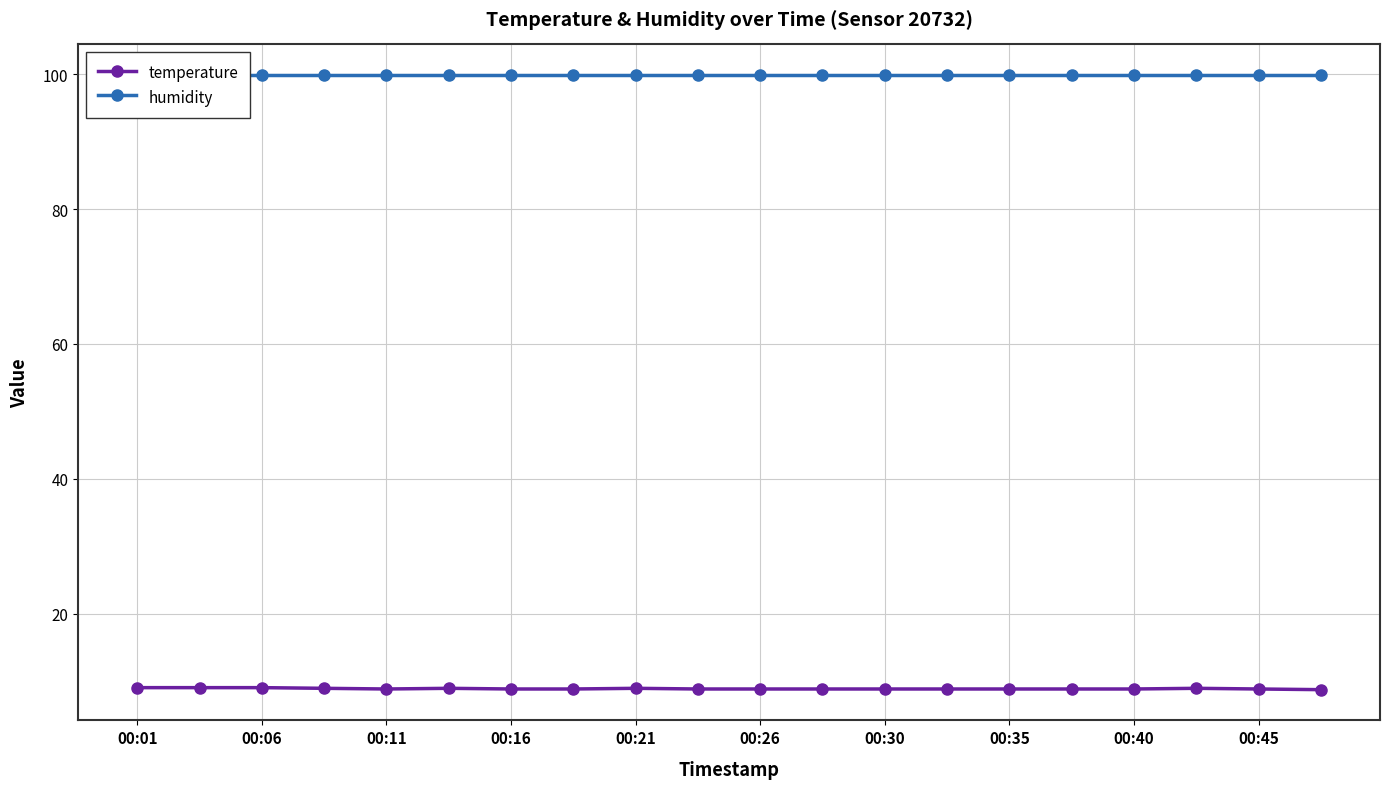

Is it true that humidity equals 99.9 at 13?

True